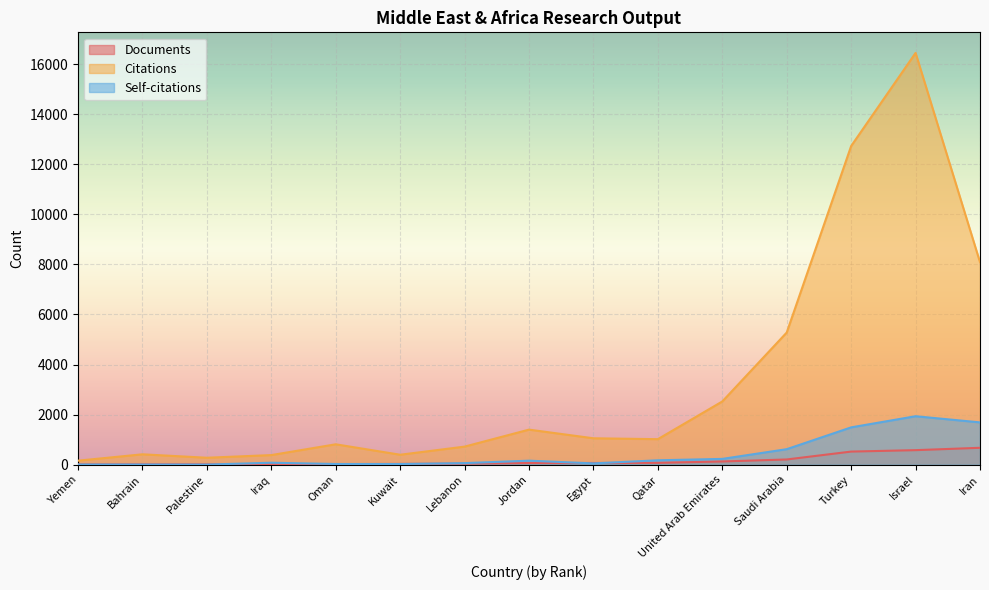

Where is Citations nearest to the value 8302?

Iran